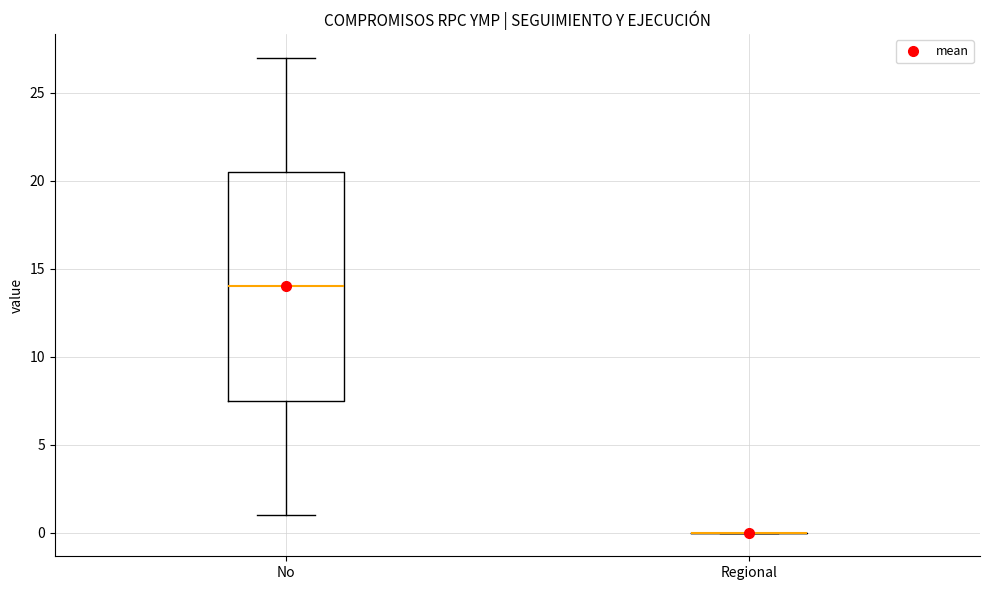

Reading left to right, transcribe this box plot: for each box, give where its median line is, the range the box spans, and where its two whiskers end, as read against the y-axis. The values are not printed on the chart, so give them approximately, as read against the axis.

No: median 14.0, box 7.5 to 20.5, whiskers 1.0 to 27.0
Regional: box collapsed to a line at 0.0, whiskers 0.0 to 0.0